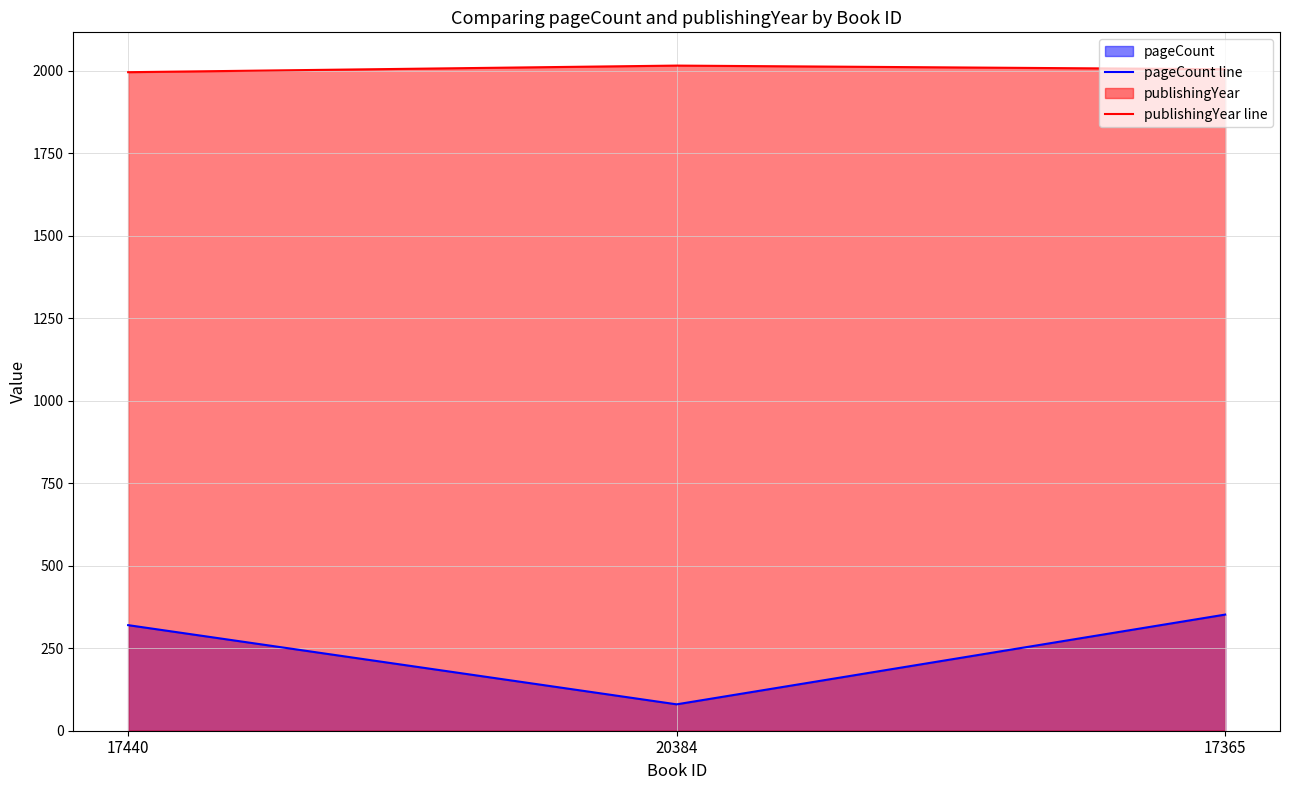

Rank the categories by publishingYear line value from lowest to highest.

17440, 17365, 20384